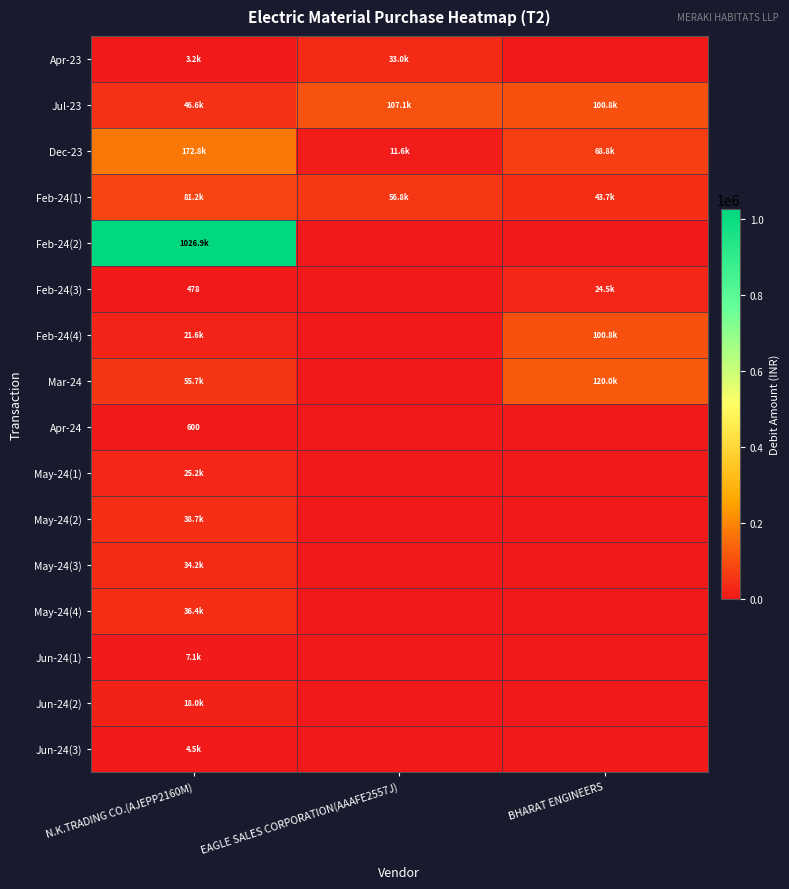

Rank the series at N.K.TRADING CO.(AJEPP2160M) from lowest to highest value.

Feb-24(3), Apr-24, Apr-23, Jun-24(3), Jun-24(1), Jun-24(2), Feb-24(4), May-24(1), May-24(3), May-24(4), May-24(2), Jul-23, Mar-24, Feb-24(1), Dec-23, Feb-24(2)